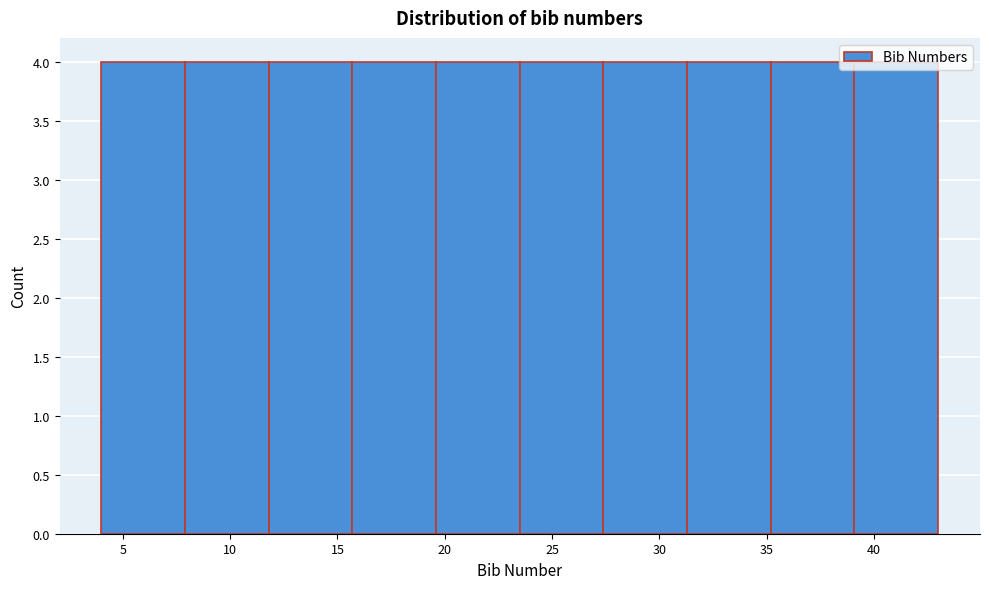

Reading left to right, transcribe this chart: for each bar, give the range it covers on the x-axis and its height. Neither the bar edges nor the heights are printed on the chart, so give them approximately, as read against the axes.

4.0 to 7.9: 4
7.9 to 11.8: 4
11.8 to 15.7: 4
15.7 to 19.6: 4
19.6 to 23.5: 4
23.5 to 27.4: 4
27.4 to 31.3: 4
31.3 to 35.2: 4
35.2 to 39.1: 4
39.1 to 43.0: 4